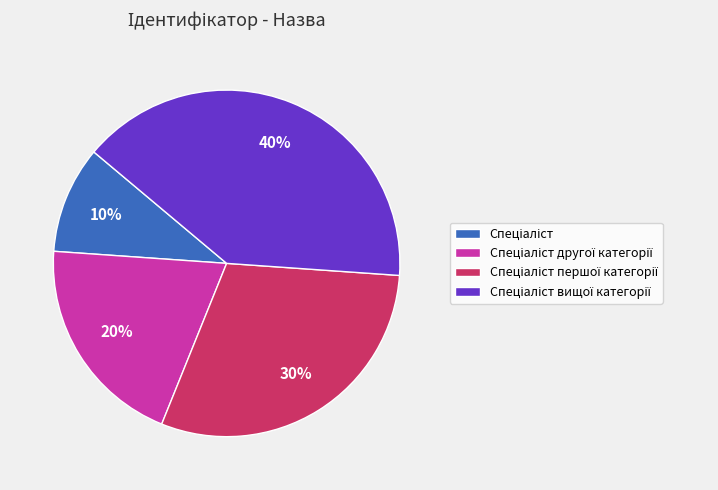

To the nearest percent, what is the average slice percentage?

25%